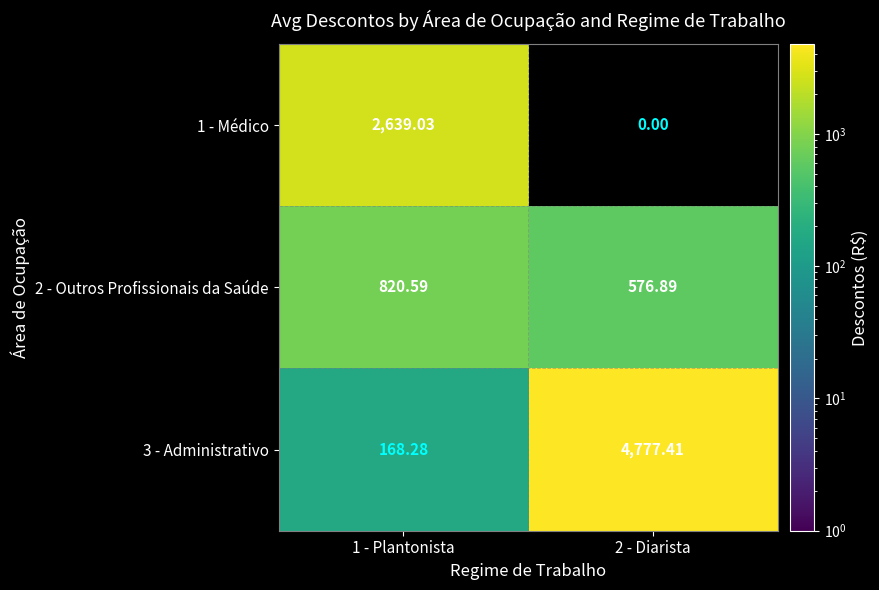

Is the value of 1 - Médico at 2 - Diarista greater than the value of 3 - Administrativo at 2 - Diarista?

No